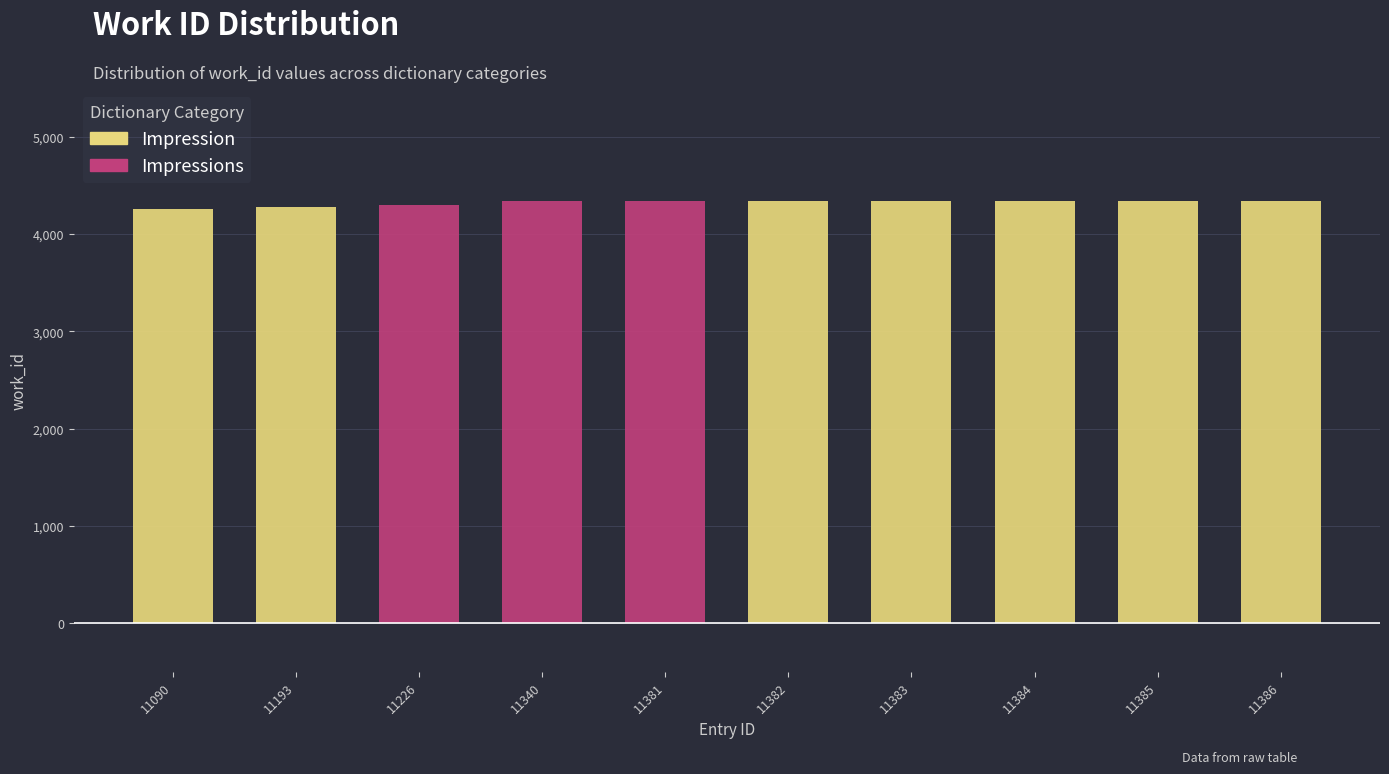

True or false: Impression has a value of 0 at 11381.

True